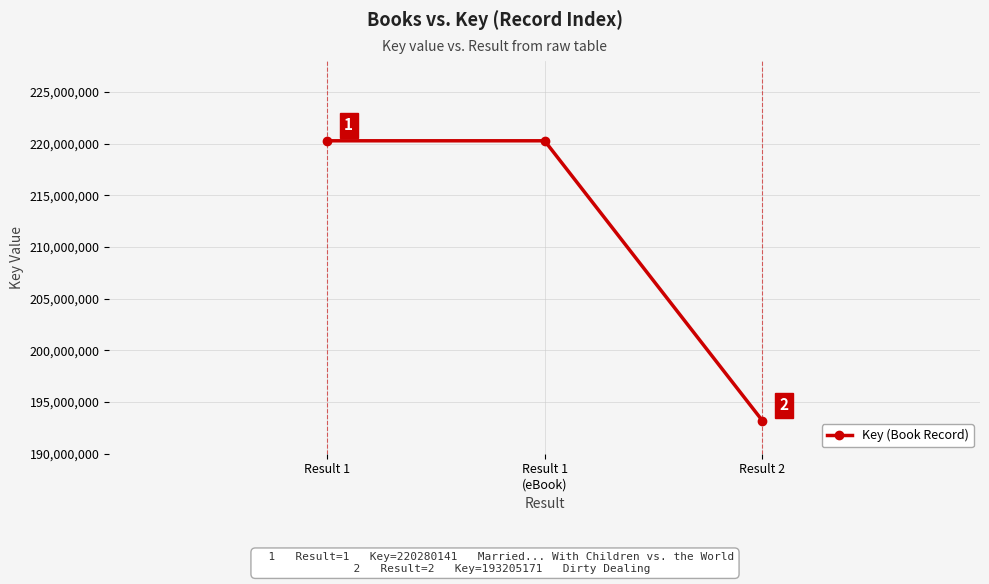

Approximately how many times larger is the value at Result 1
(eBook) compared to Result 2?

1.1